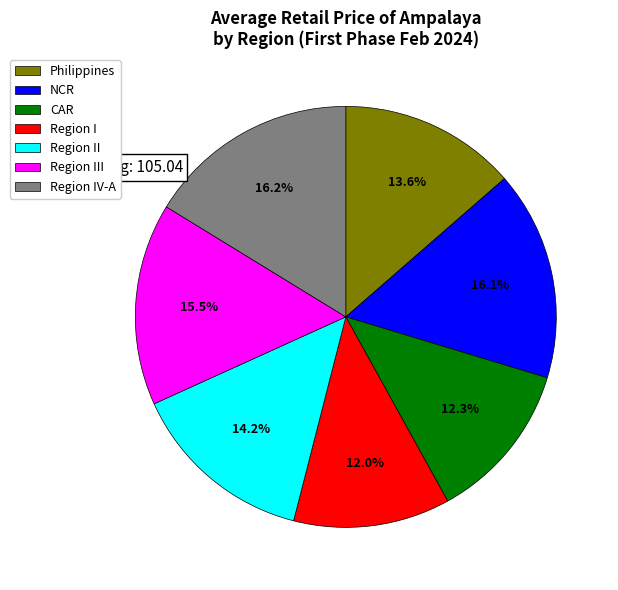

Count the number of slices in the pie.

7